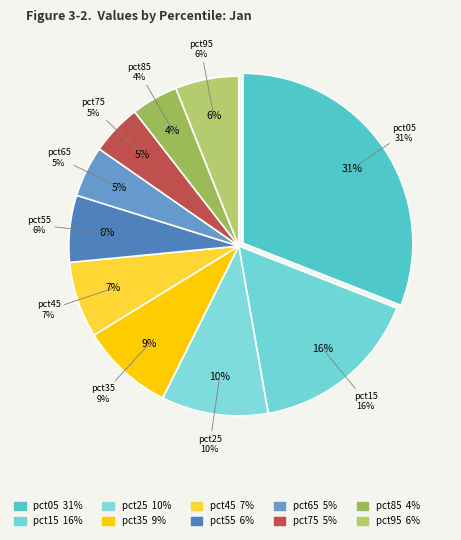

How many segments does this pie chart have?

10